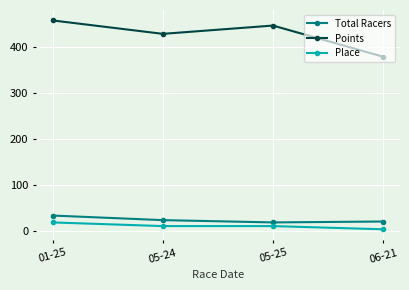

What is the difference between the highest and lowest values at 05-25?

437.4